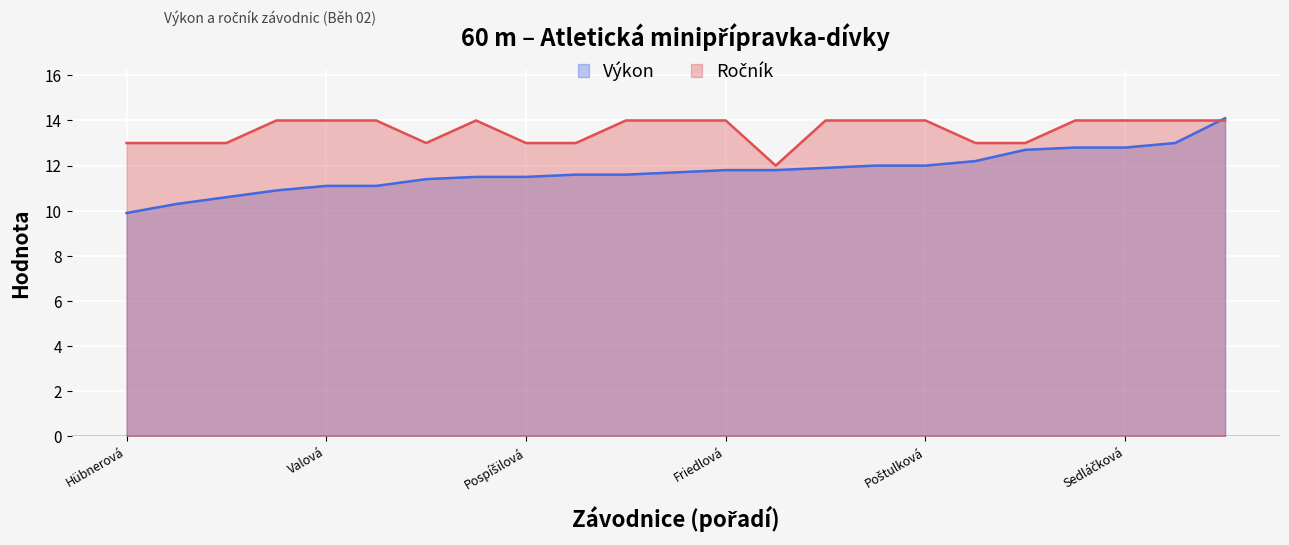

Reading left to right, transcribe all the data shown in this chart.

Výkon: Hübnerová=9.9	Menšíková=10.3	Navrátilová=10.6	Kvapilíková=10.9	Valová=11.1	Pallos=11.1	Ševčíková=11.4	Foukalová=11.5	Pospíšilová=11.5	Fibigrová=11.6	Kotasová=11.6	Havelková=11.7	Friedlová=11.8	Mazáková=11.8	Večeřová=11.9	Vojtášková=12.0	Poštulková=12.0	Nečková=12.2	Dušková=12.7	Veselá=12.8	Sedláčková=12.8	Lubínová=13.0	Lolková=14.1
Ročník: Hübnerová=13.0	Menšíková=13.0	Navrátilová=13.0	Kvapilíková=14.0	Valová=14.0	Pallos=14.0	Ševčíková=13.0	Foukalová=14.0	Pospíšilová=13.0	Fibigrová=13.0	Kotasová=14.0	Havelková=14.0	Friedlová=14.0	Mazáková=12.0	Večeřová=14.0	Vojtášková=14.0	Poštulková=14.0	Nečková=13.0	Dušková=13.0	Veselá=14.0	Sedláčková=14.0	Lubínová=14.0	Lolková=14.0